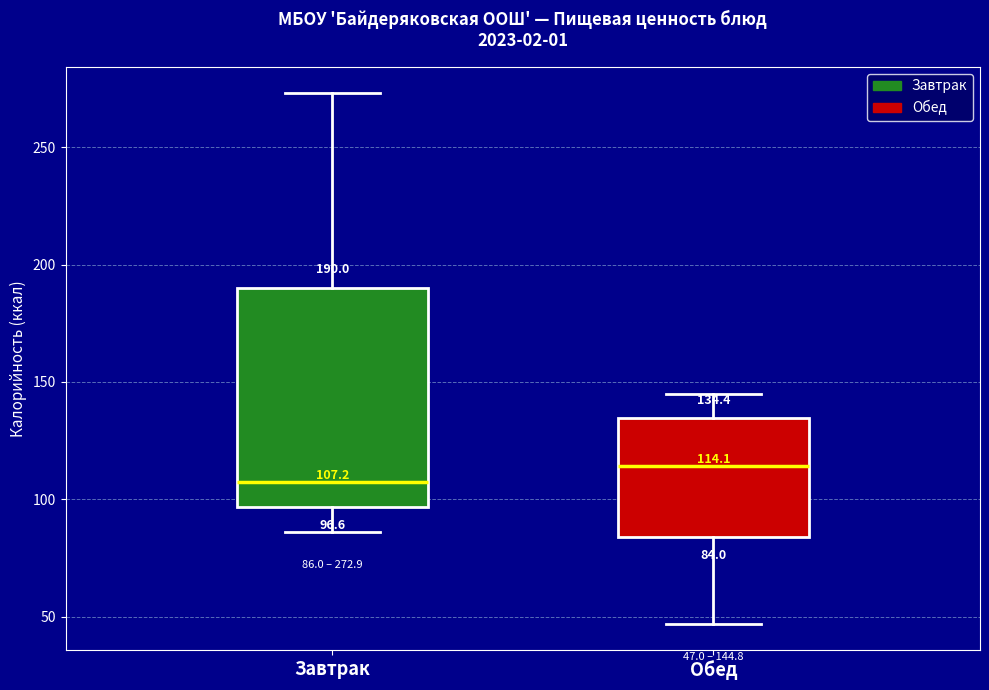

Which box has the highest median line?

Обед